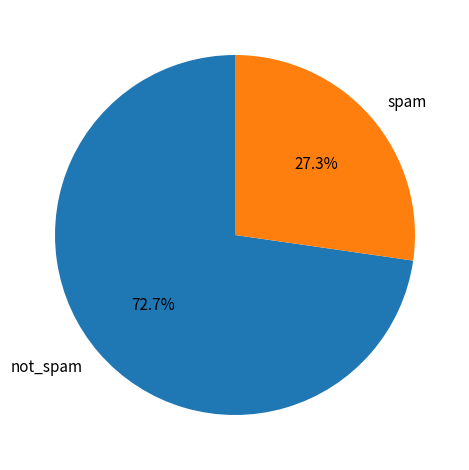

What is the majority slice?

not_spam